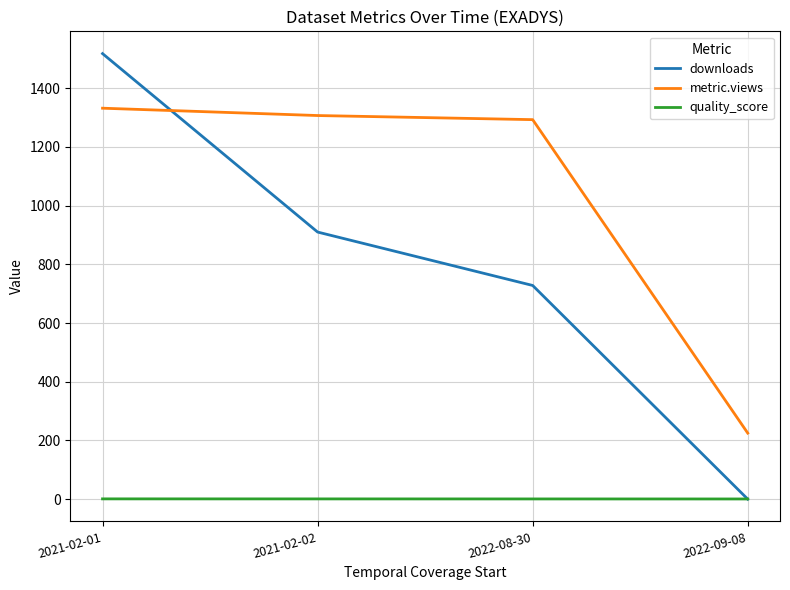

At 2021-02-02, list the series in order from largest to smallest.

metric.views, downloads, quality_score